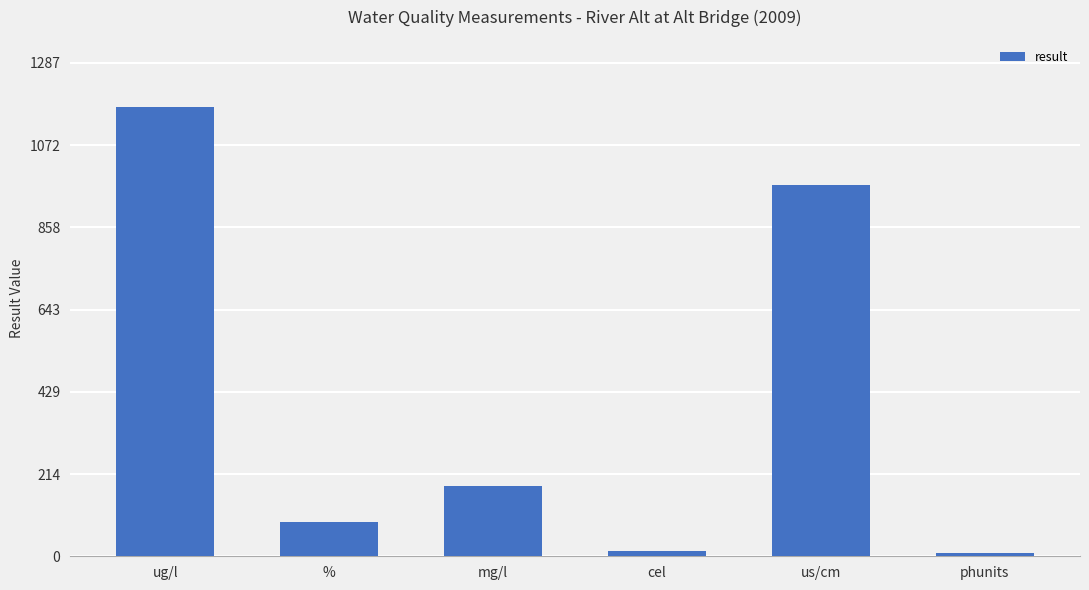

Approximately how many times larger is the value at ug/l compared to us/cm?

1.2